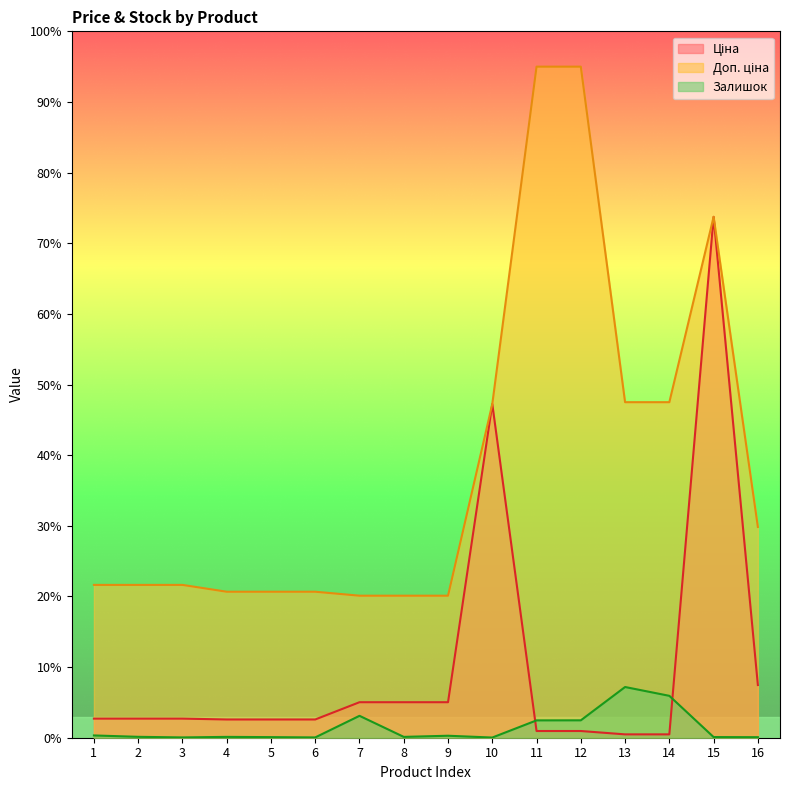

Rank the series by their average value, from highest to lowest.

Доп. ціна, Ціна, Залишок